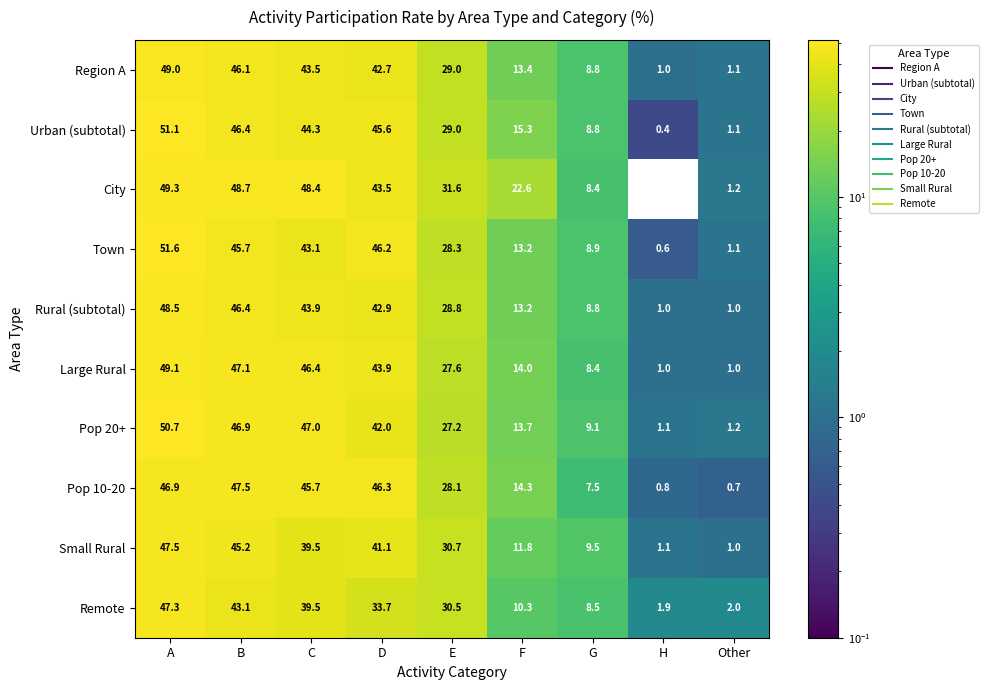

Which series has the widest spread of values?

Town